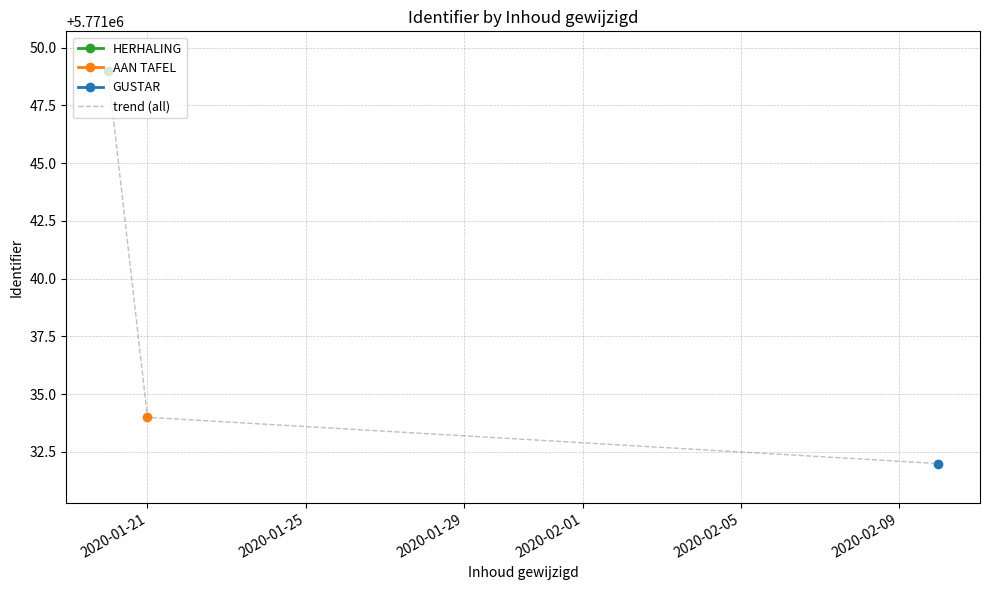

Does the chart have visible grid lines?

Yes